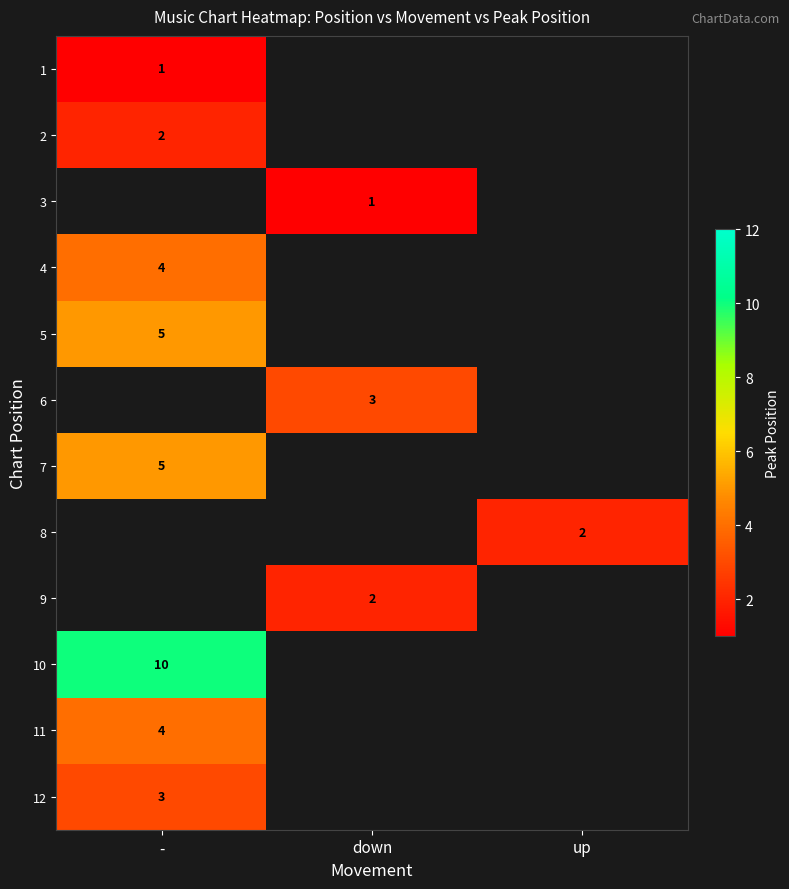

Which category has the lowest value across all series?

-